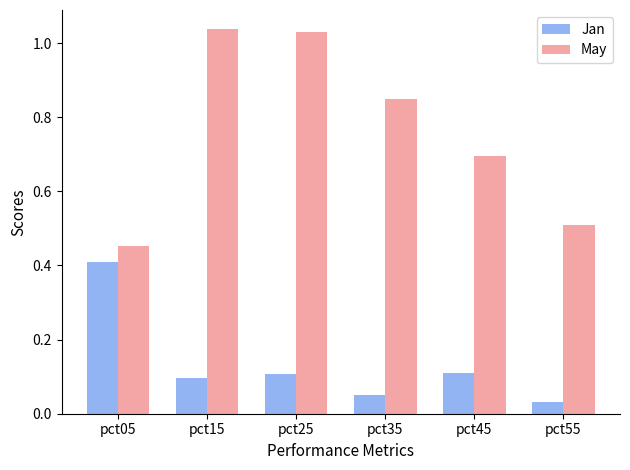

What is the difference between the May values at pct45 and pct55?

0.2